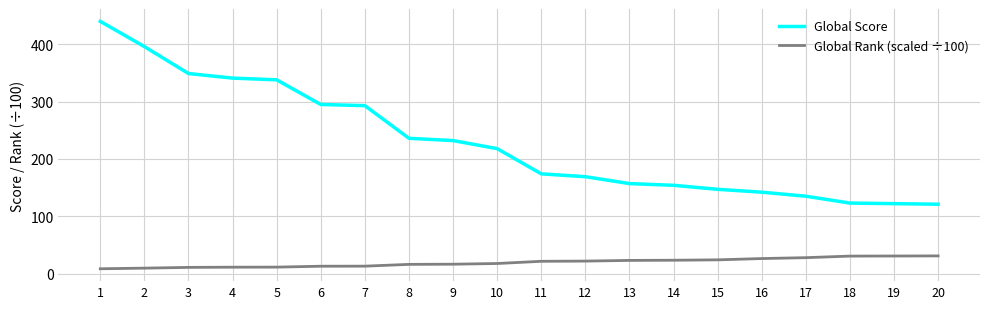

How many lines are shown in the chart?

2